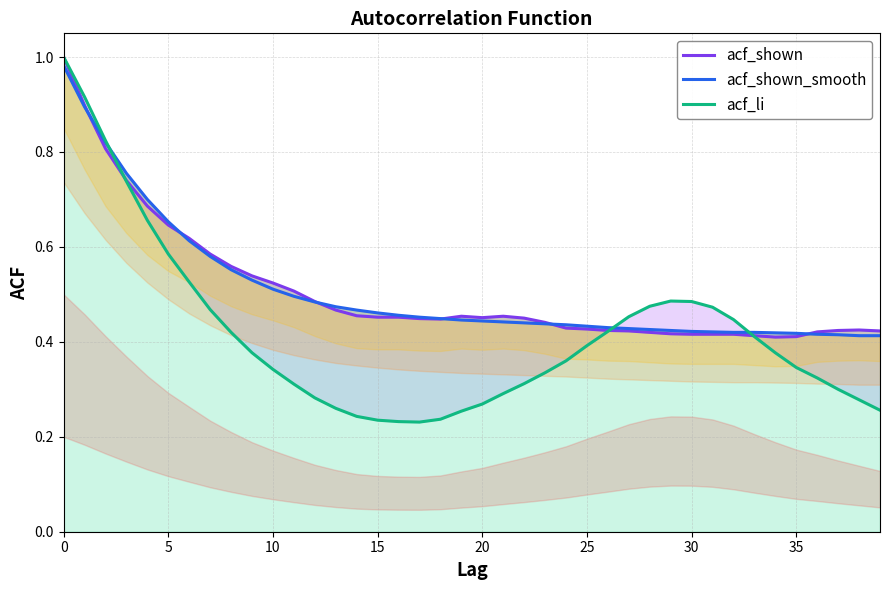

Count the number of categories in the chart.

40